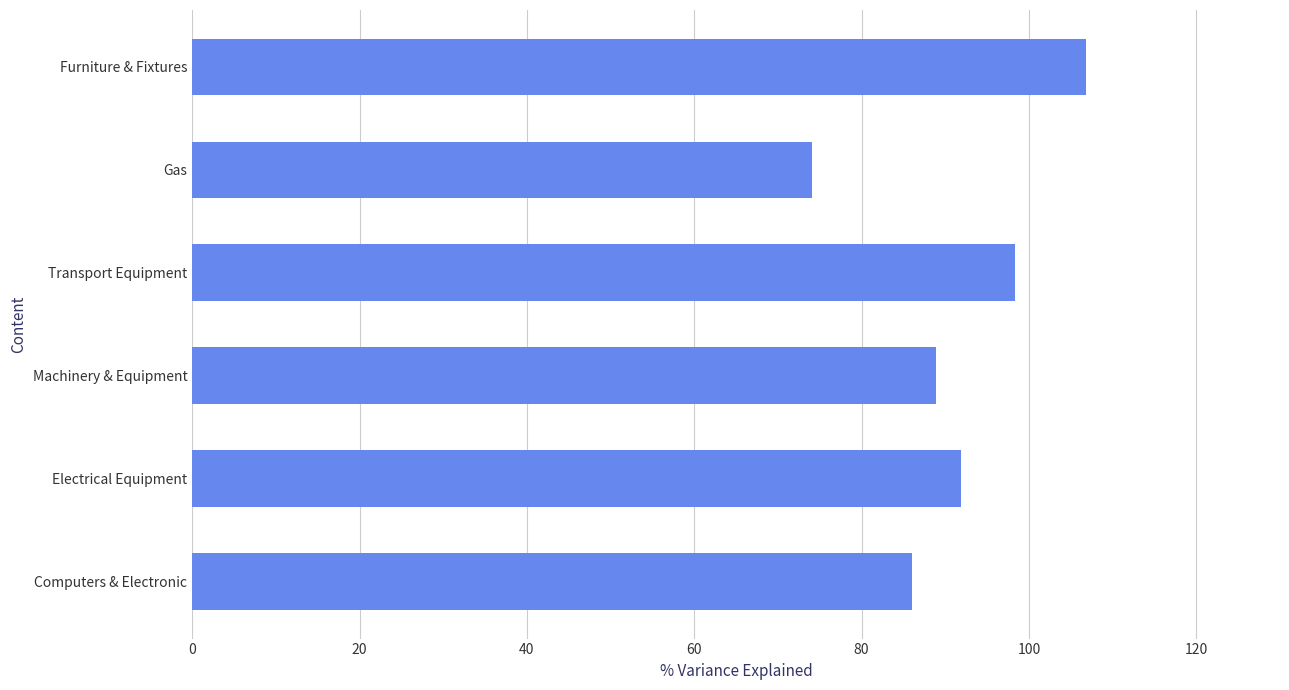

What value does the data have at Electrical Equipment?

91.9